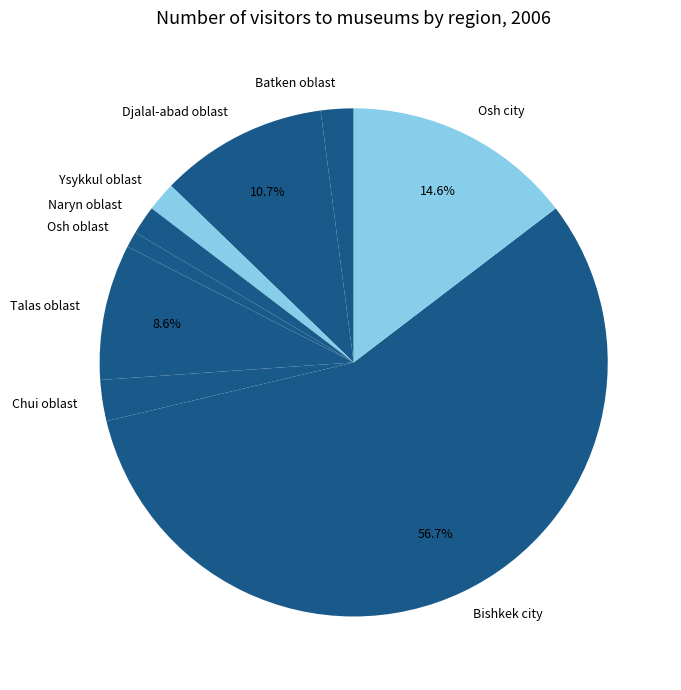

Which category has the smallest portion of the pie?

Osh oblast